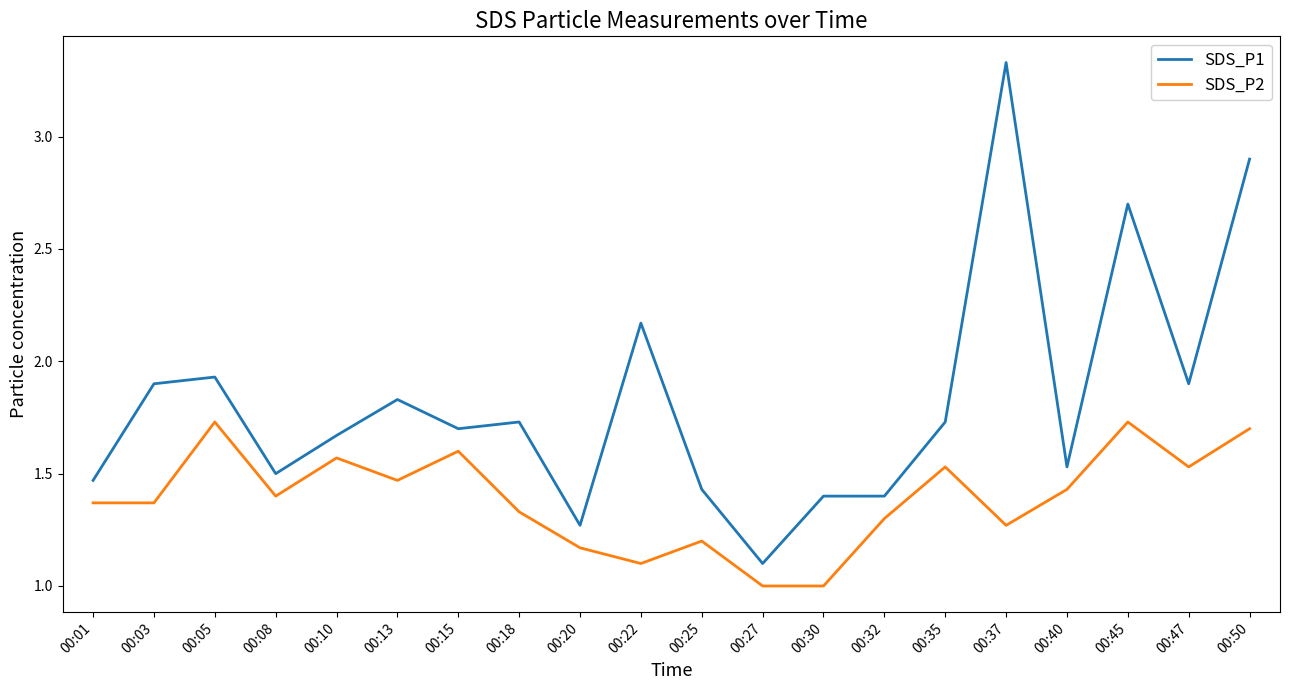

True or false: SDS_P1 has a value of 0.4 at 00:20.

False